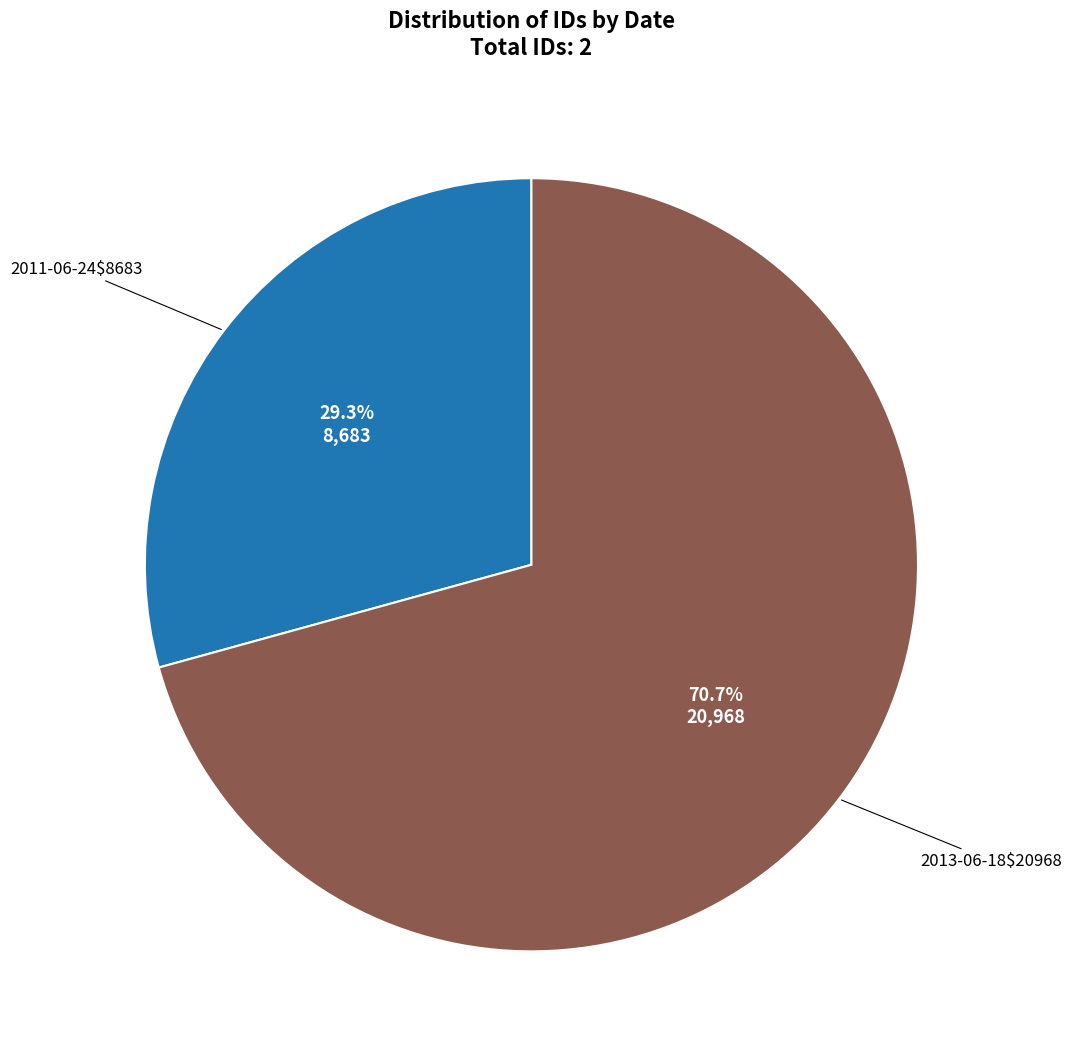

Does any single category account for the majority?

Yes